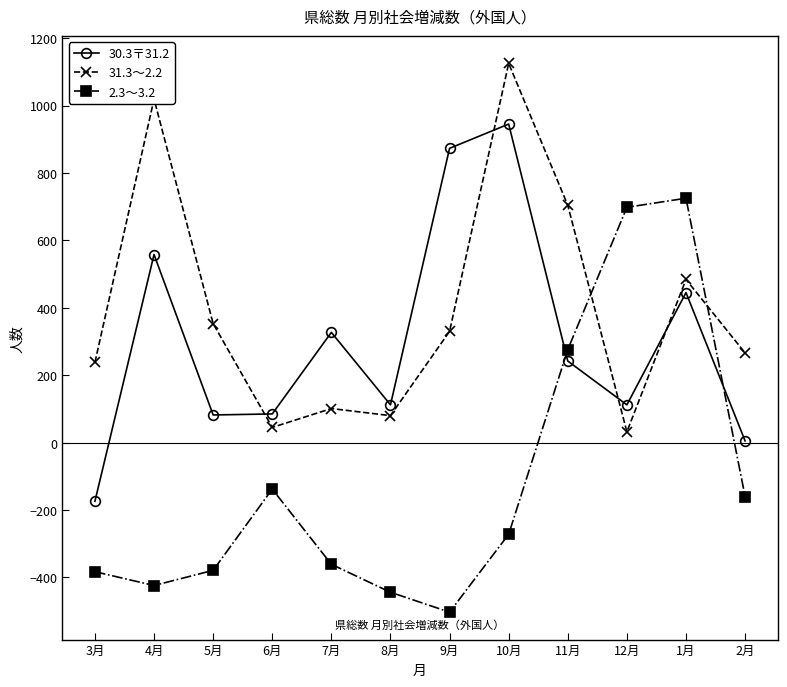

What is the greatest value displayed?

1125